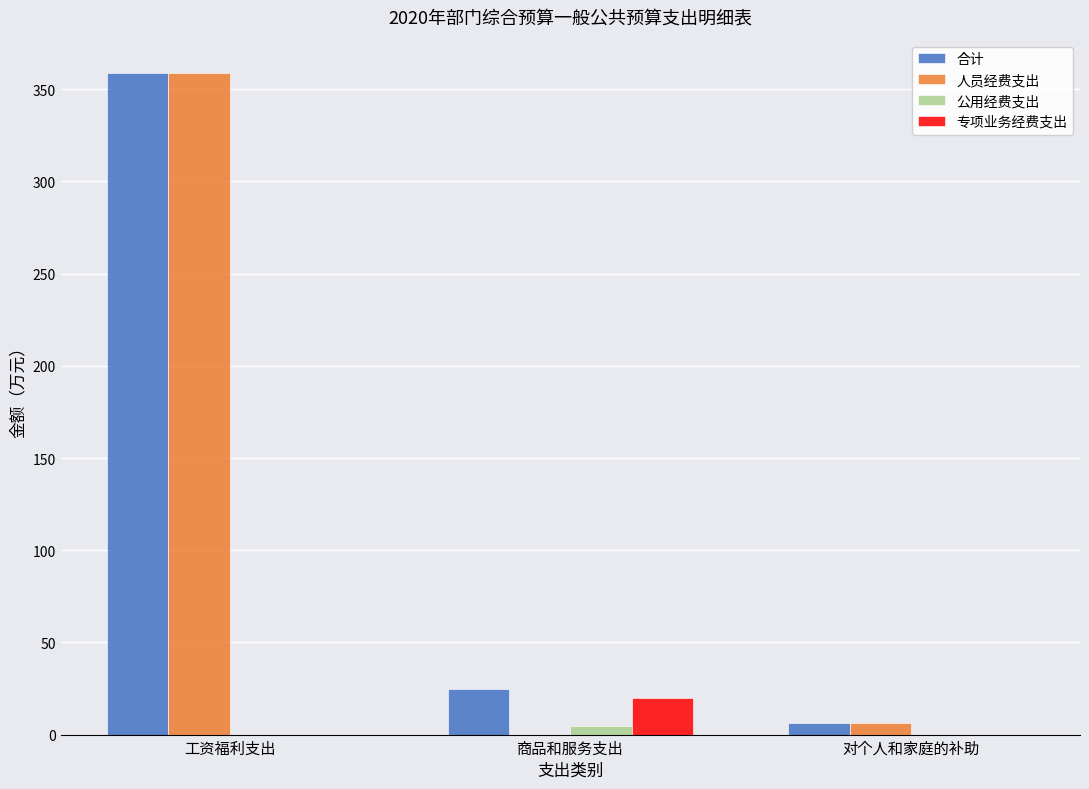

Are the bars grouped side by side (vs. stacked)?

Yes